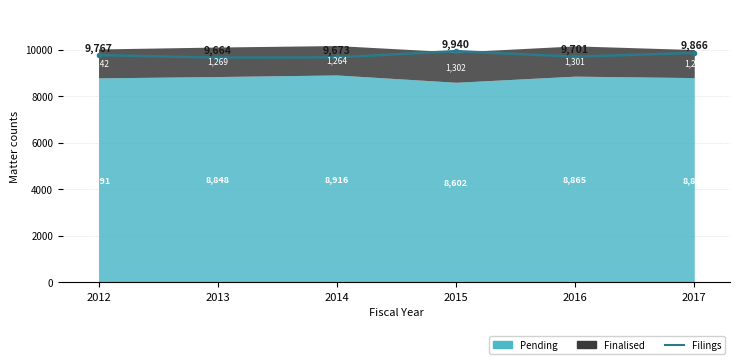

At which category does the data reach its first local peak?

2015